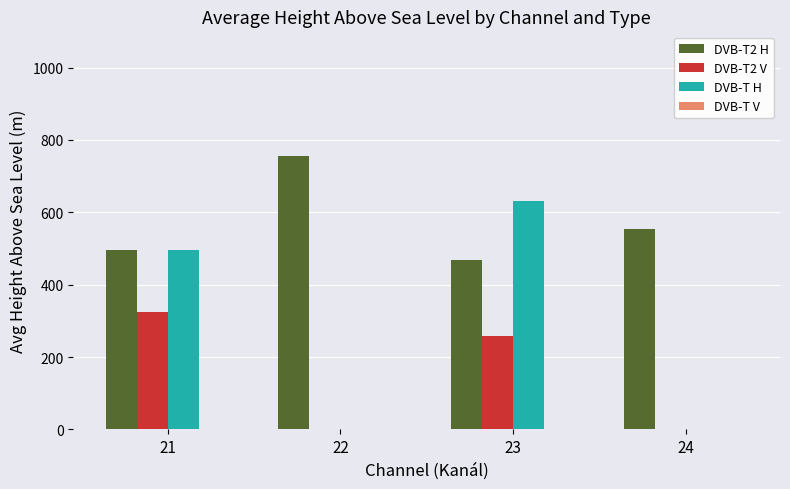

How many series are shown in this chart?

3